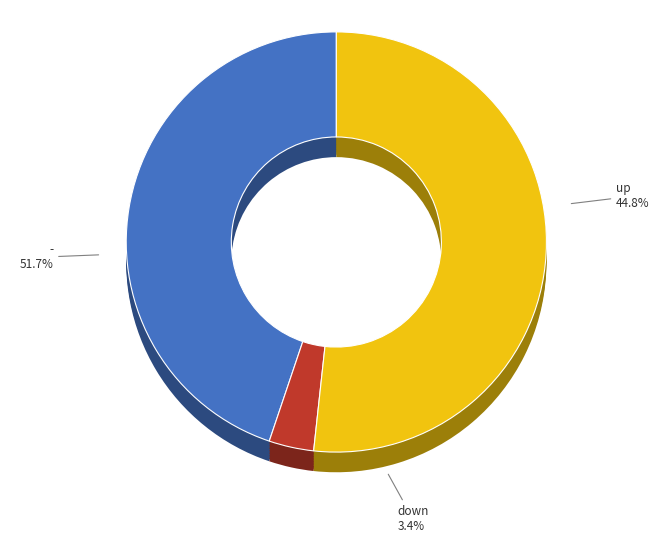

Which slice represents more than half of the pie?

-